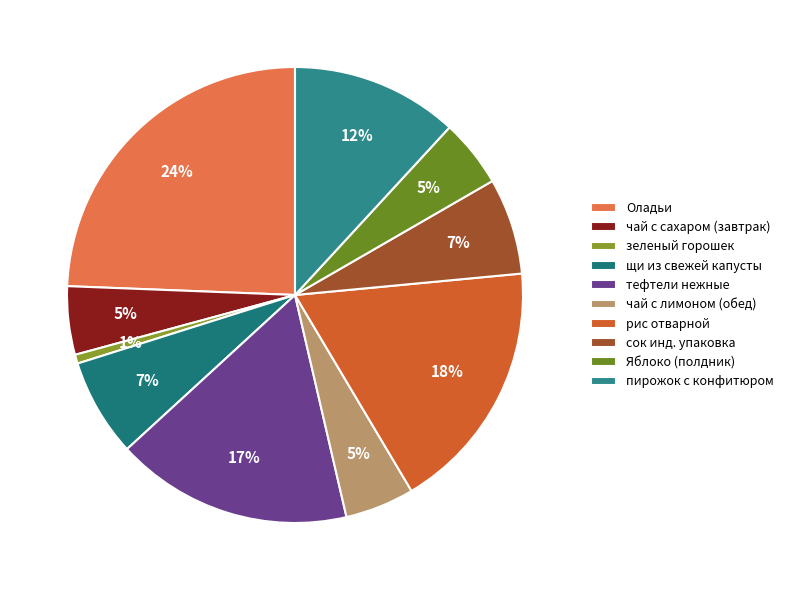

Does any single category account for the majority?

No